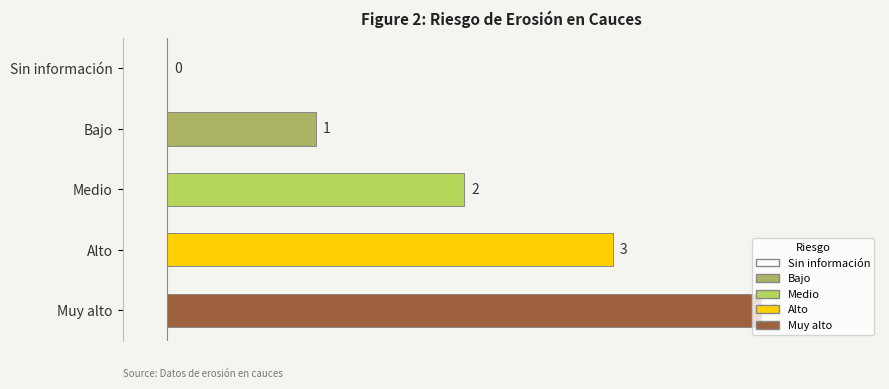

The value at Sin información is 0. True or false?

True